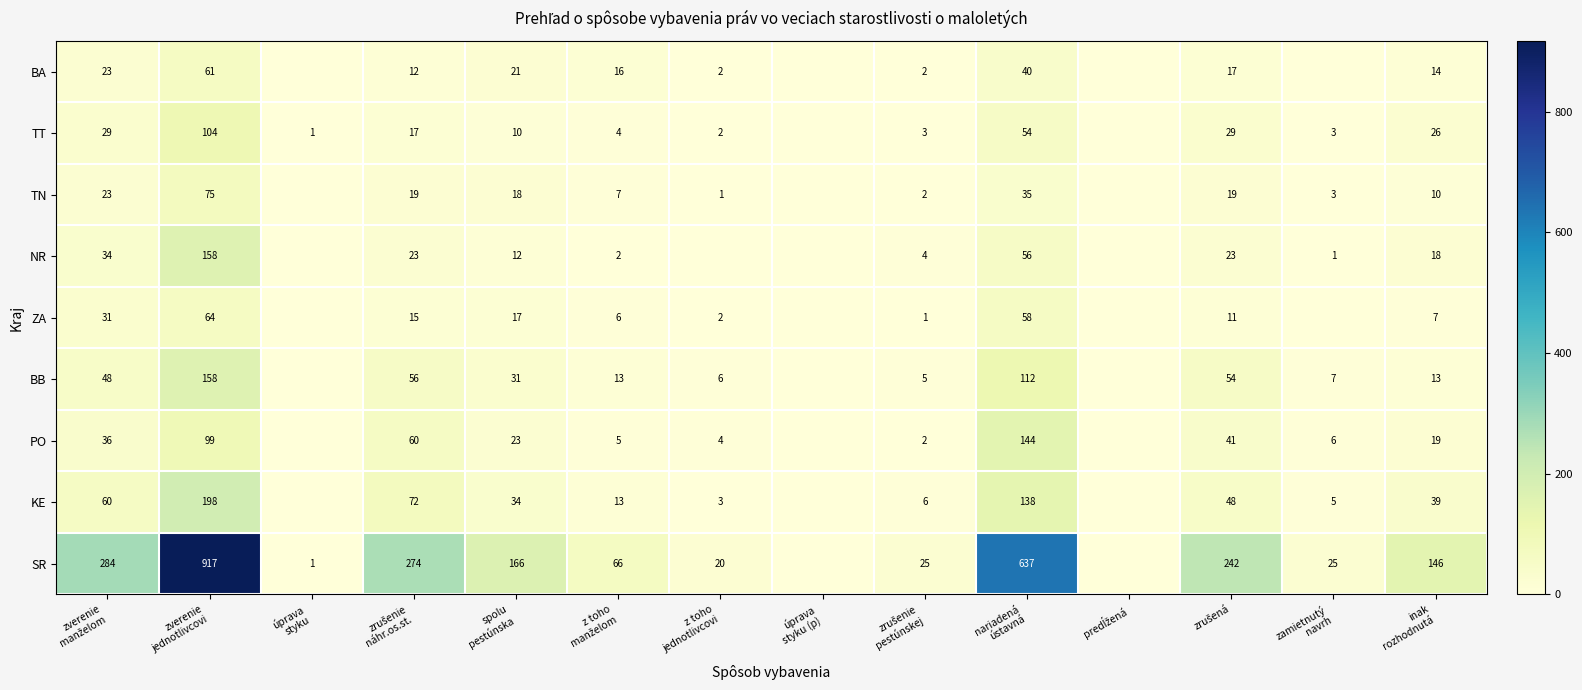

The TN series shows 0 at úprava styku (p). True or false?

True